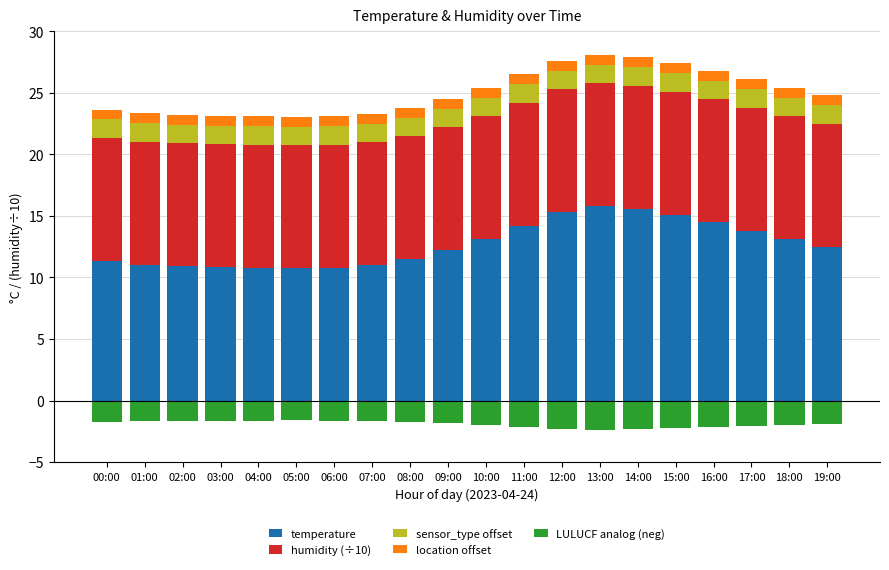

How many bars are there in total?

100